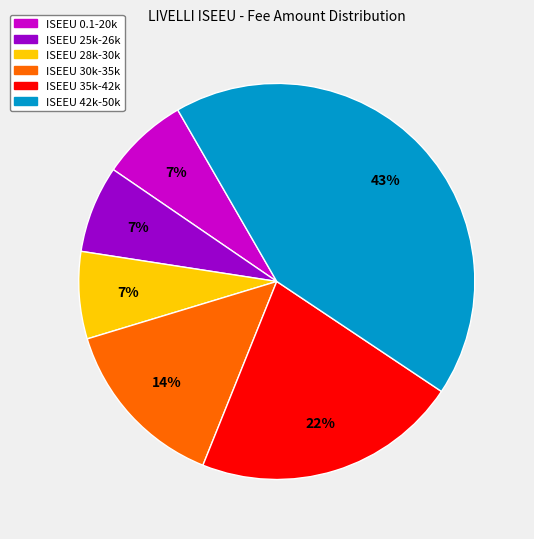

To the nearest percent, what is the average slice percentage?

17%